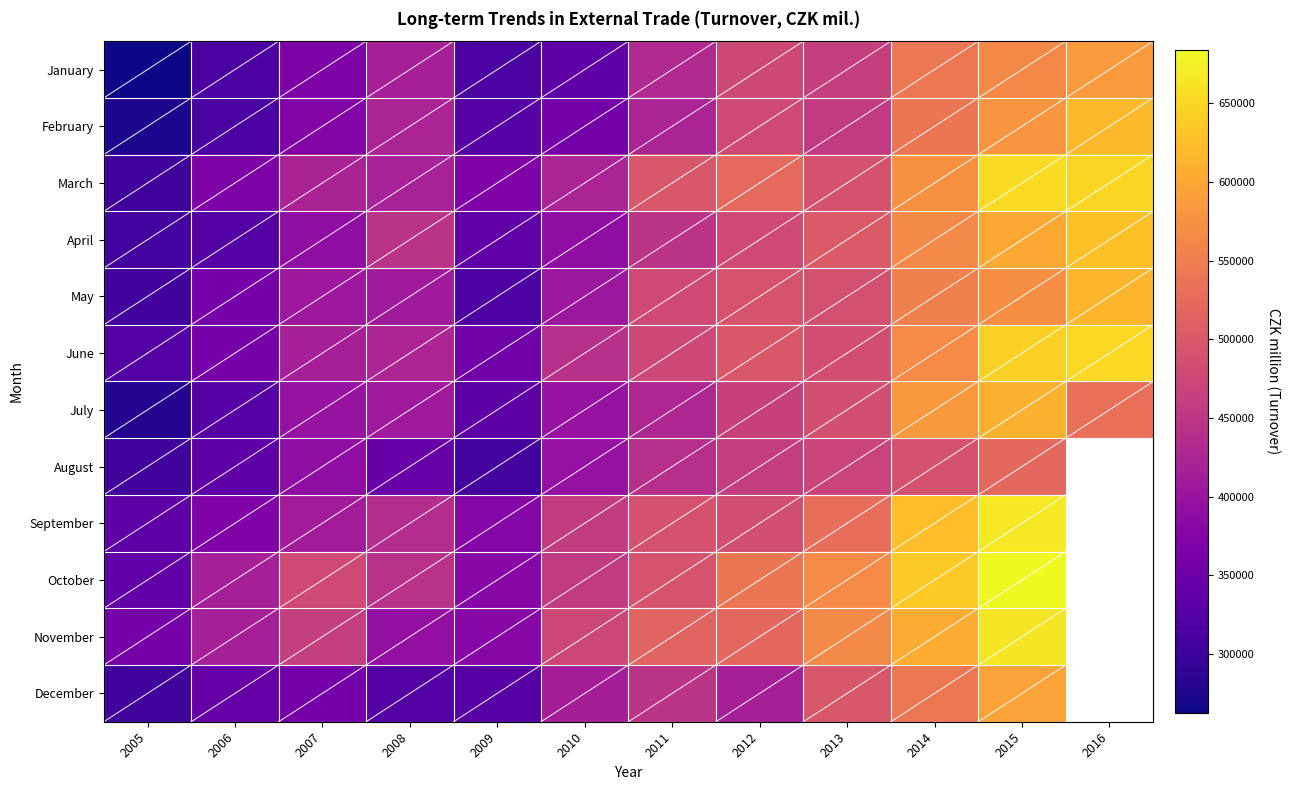

Which category has the highest value across all series?

2015